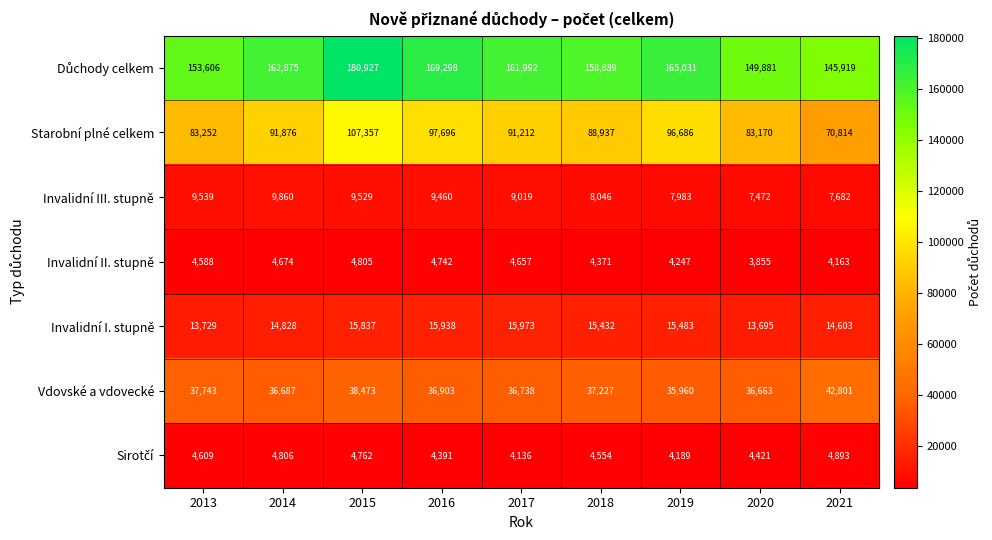

What is the sum of the Invalidní I. stupně values at 2018 and 2013?

29161